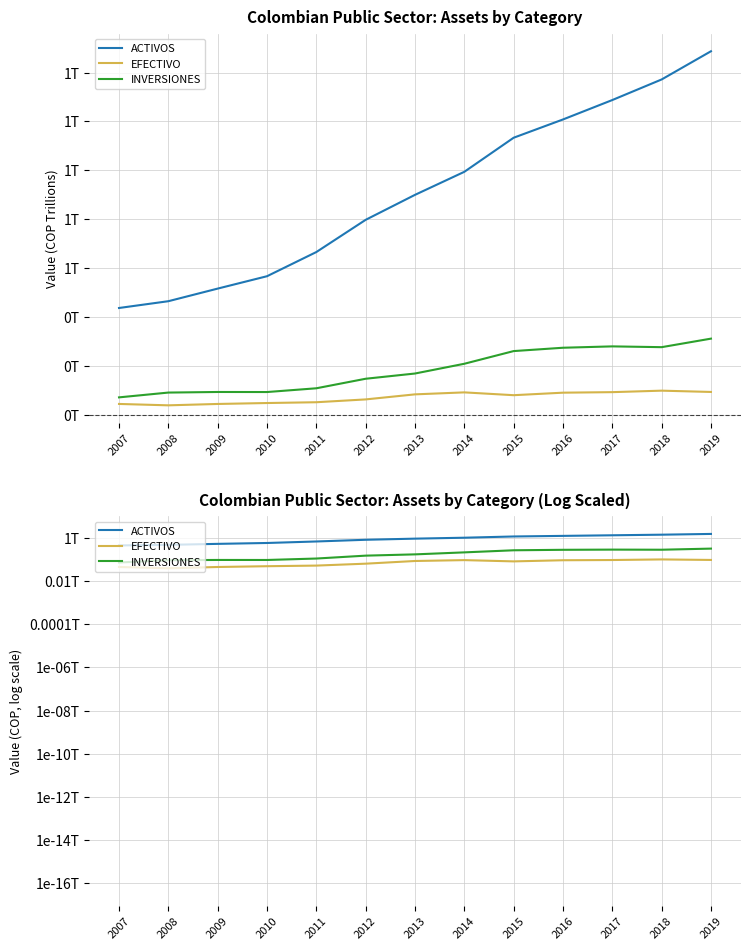

Reading left to right, what are all the values shown in this chart?

ACTIVOS: 436566480290.6	464326270041.8	515913079436.5	566548513946.6	665478976927.5	797320542097.8	899523627140.2	993772572235.7	1133248137733.1	1207973460205.9	1287476920806.8	1371675580417.0	1487089621826.0
EFECTIVO: 43928383924.0	38251457494.0	43861973154.0	47677299243.0	50931463509.0	62468711543.0	83156217431.0	91253481685.0	79736282148.0	90035644487.0	92206522891.6	98284208265.1	93010810778.9
INVERSIONES: 70851185265.0	90472315919.0	92873233689.0	92649150201.0	108005557295.0	147028967032.0	168432276324.0	208330544003.0	260239131244.0	273900606295.0	279471952656.3	276256434347.3	311153126058.8